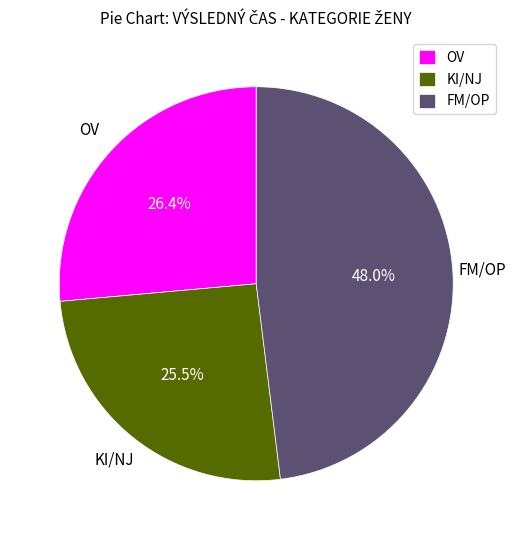

Rank the categories by value from lowest to highest.

KI/NJ, OV, FM/OP